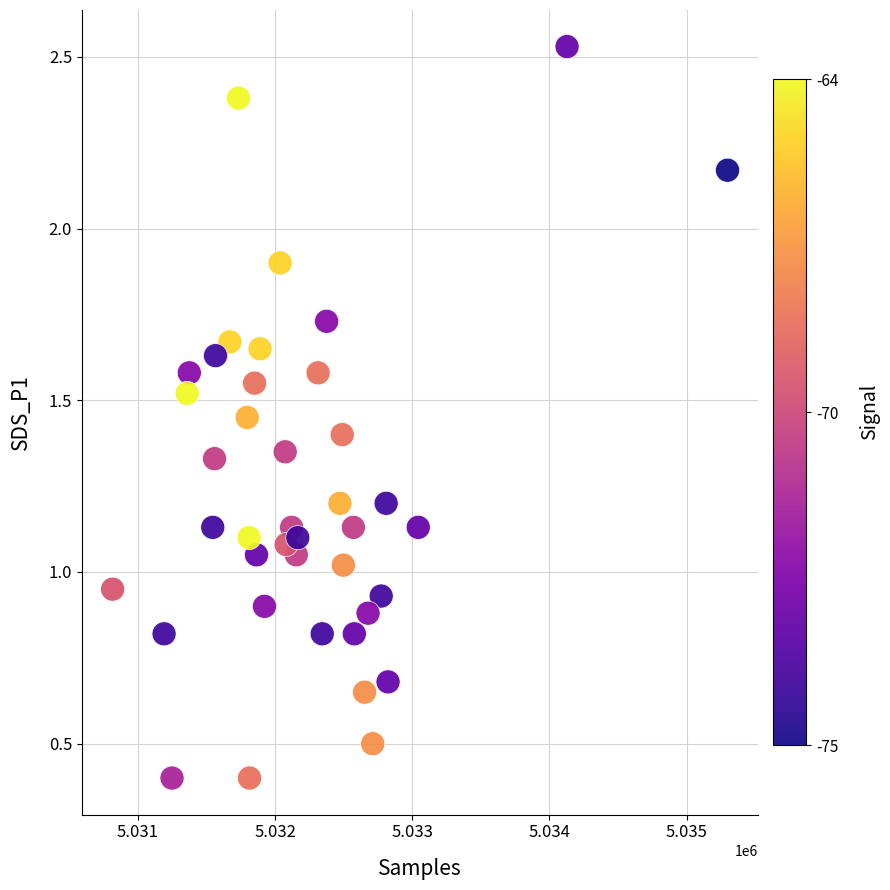

What is the range of Y values (max minus min)?

2.1